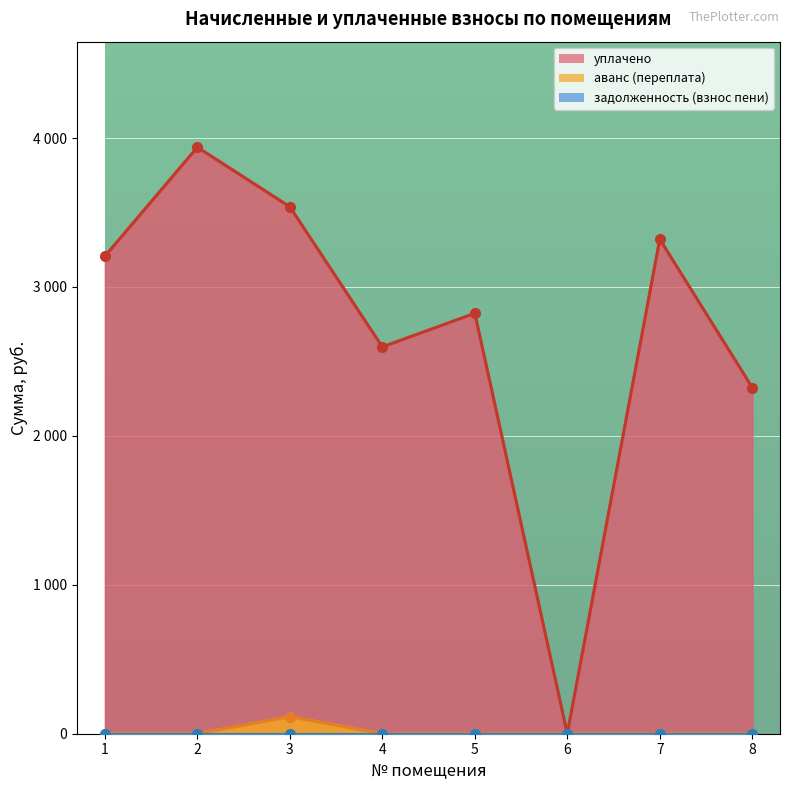

Does the chart display data point markers on the line(s)?

Yes